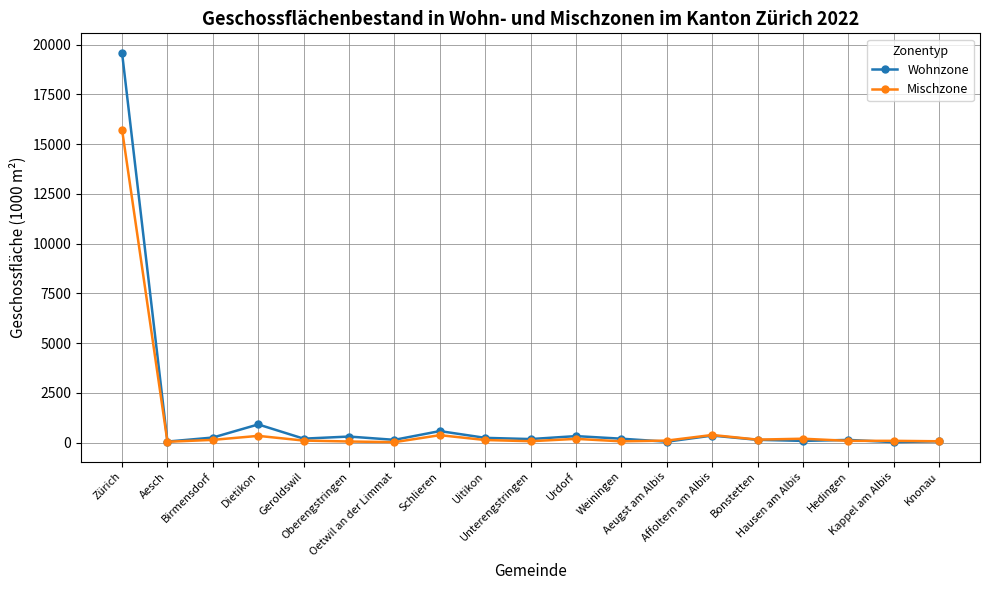

What is the label of the 5th point from the right?

Bonstetten